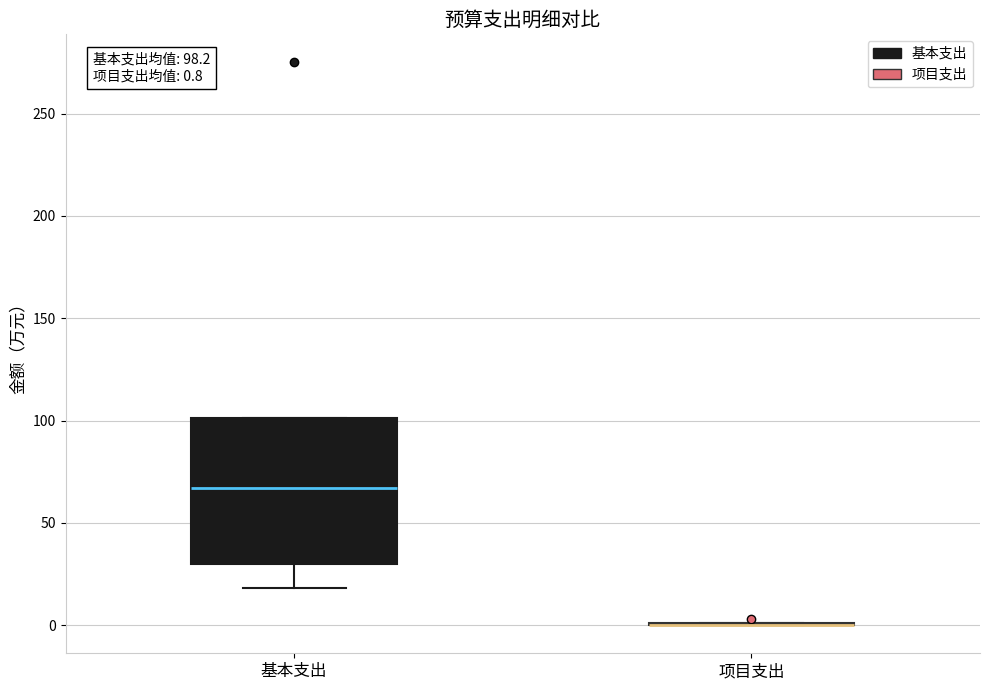

Comparing the boxes themselves (not the whiskers), which one is the tallest?

基本支出